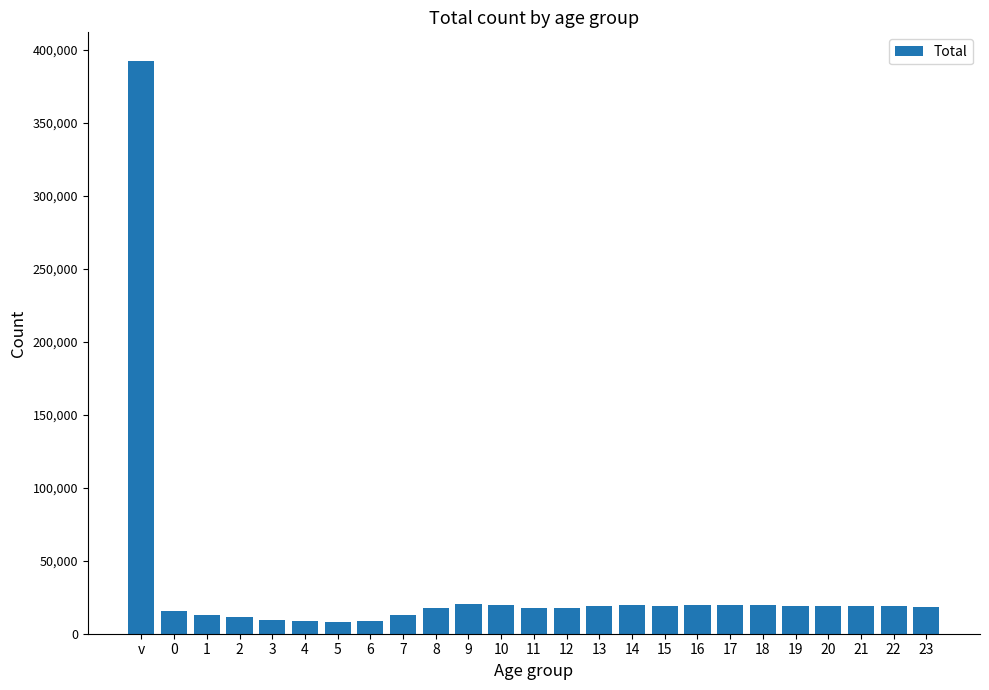

What is the sum of the values at 21 and 16?

38678